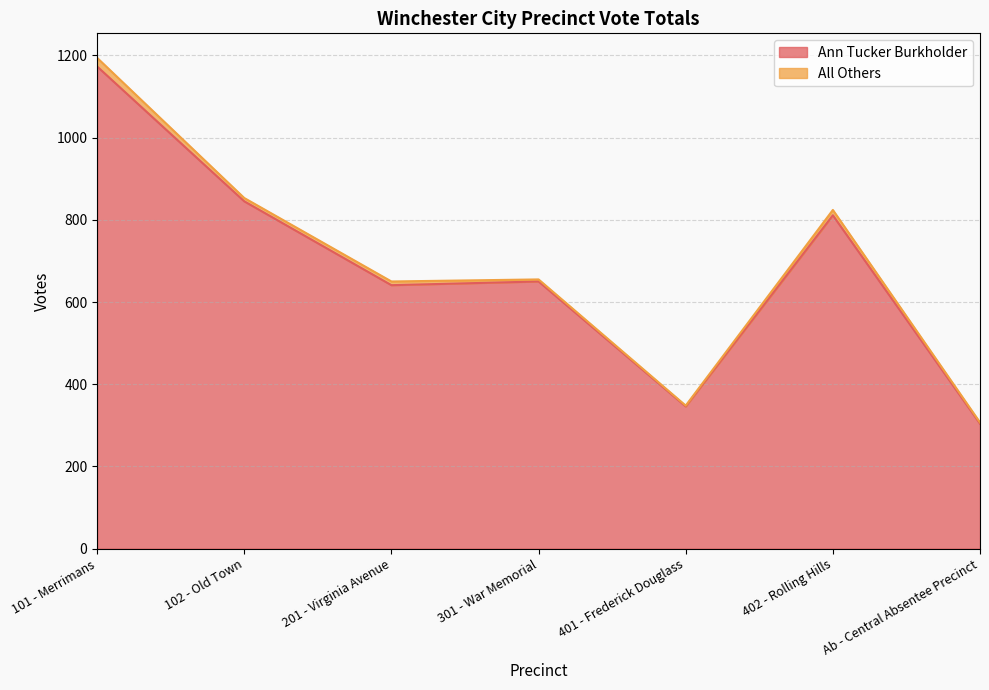

At which label does the data first exceed 650?

101 - Merrimans